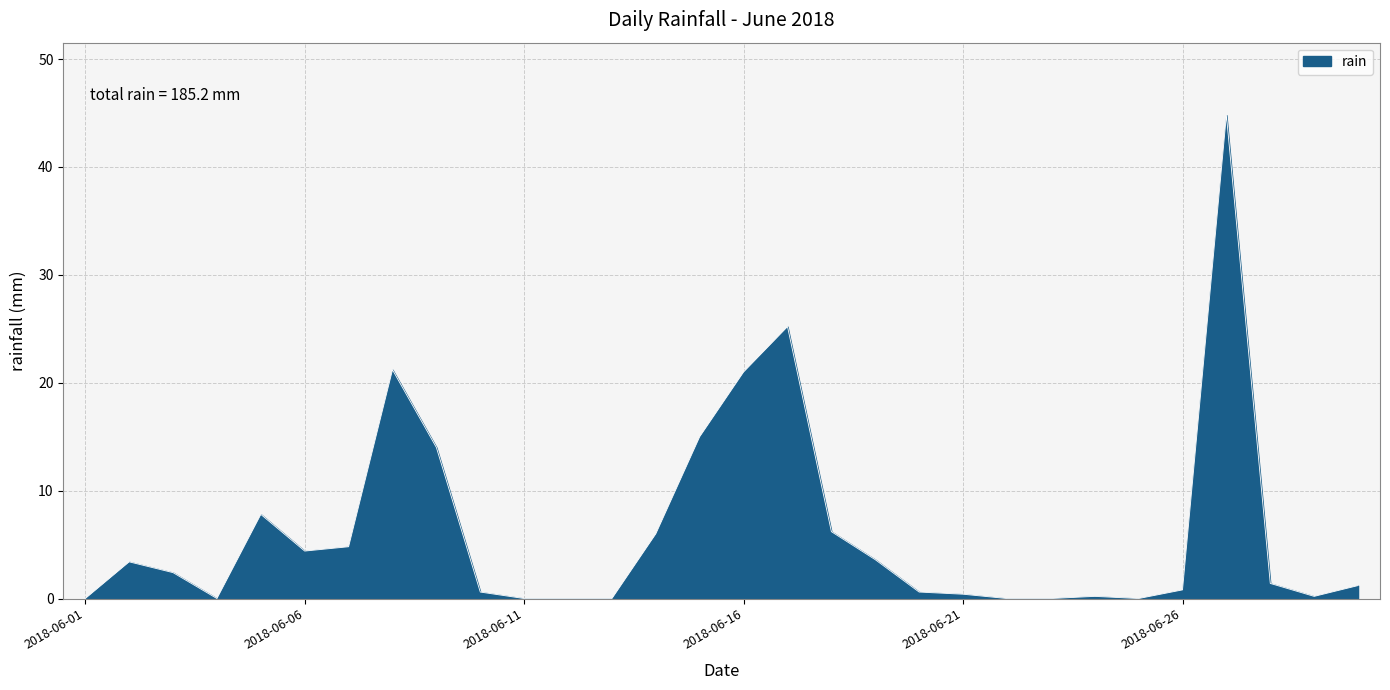

What is the maximum value shown in the chart?

44.8